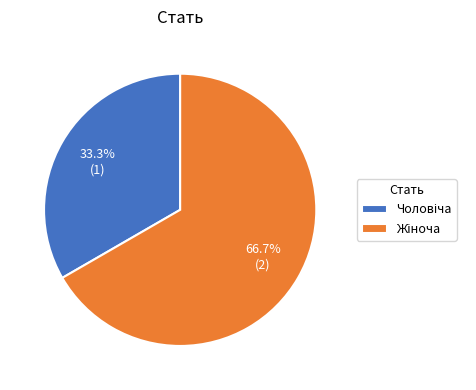

Is there any slice that represents more than half of the pie?

Yes